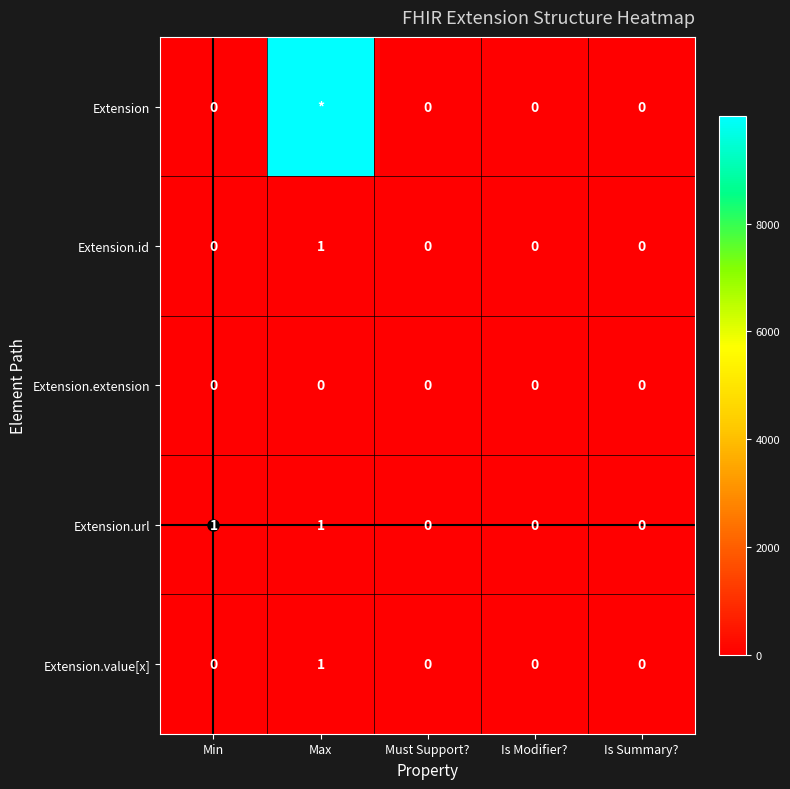

How many values in Extension are above zero?

1